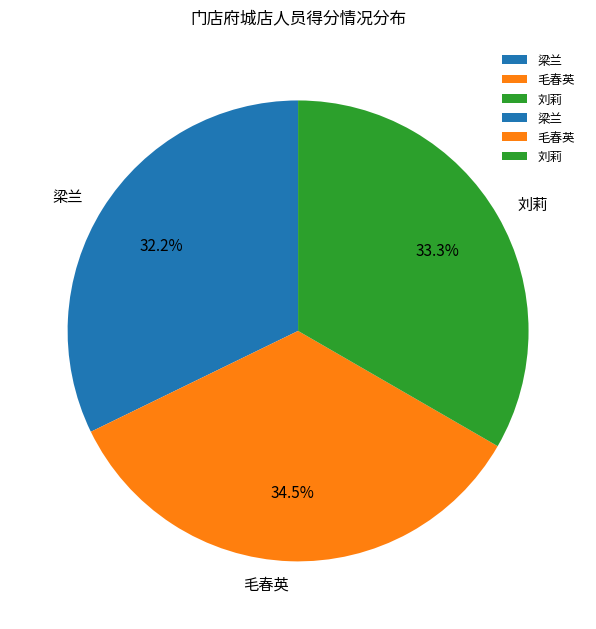

Between 毛春英 and 刘莉, which is larger?

毛春英